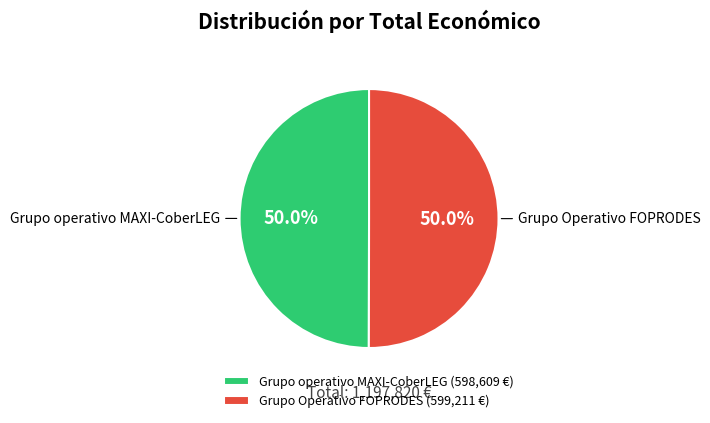

How many segments does this pie chart have?

2